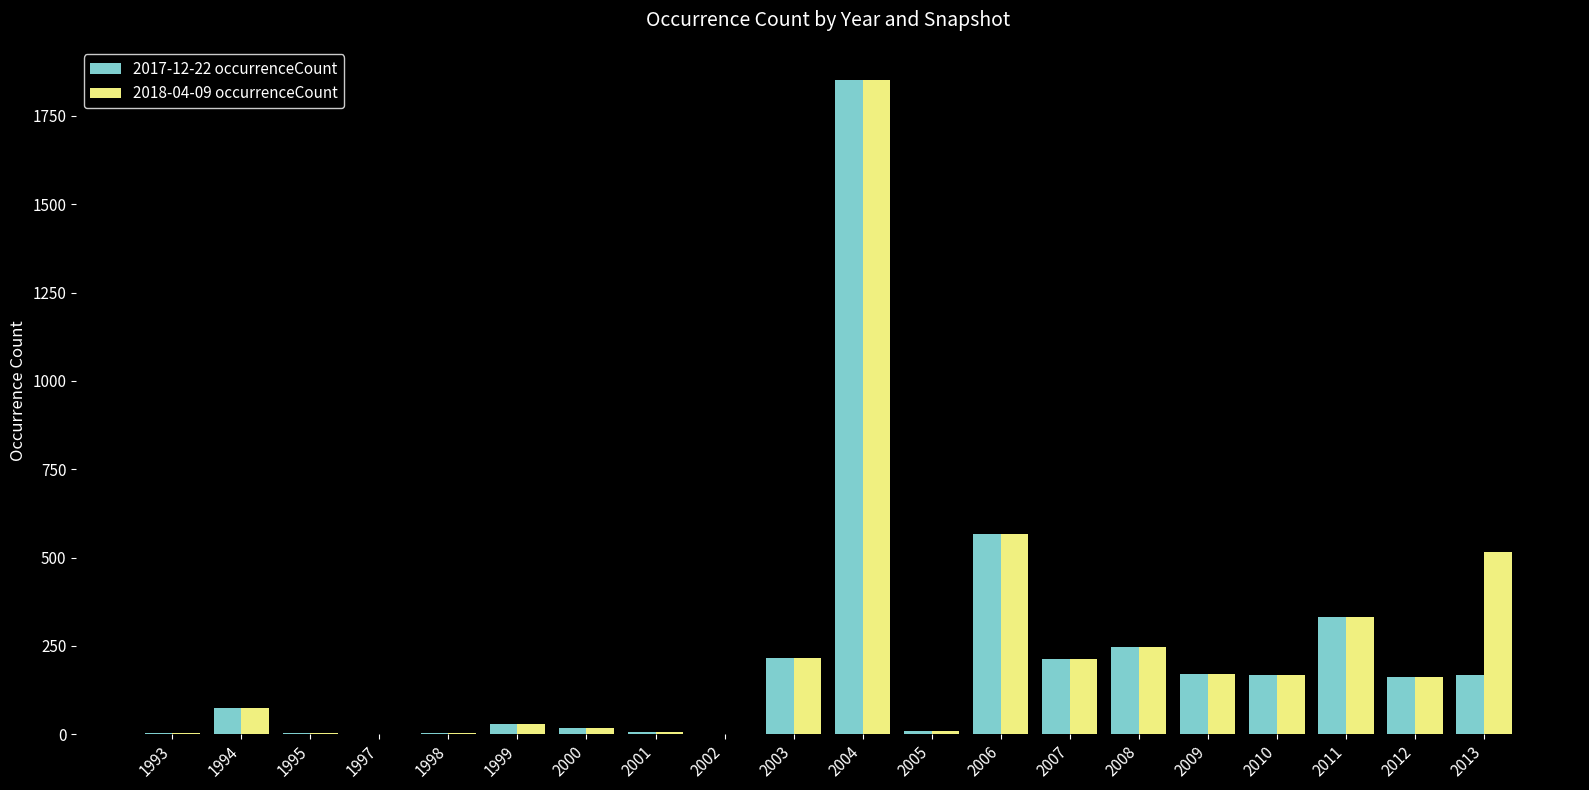

What is the average value of the 2017-12-22 occurrenceCount series?

212